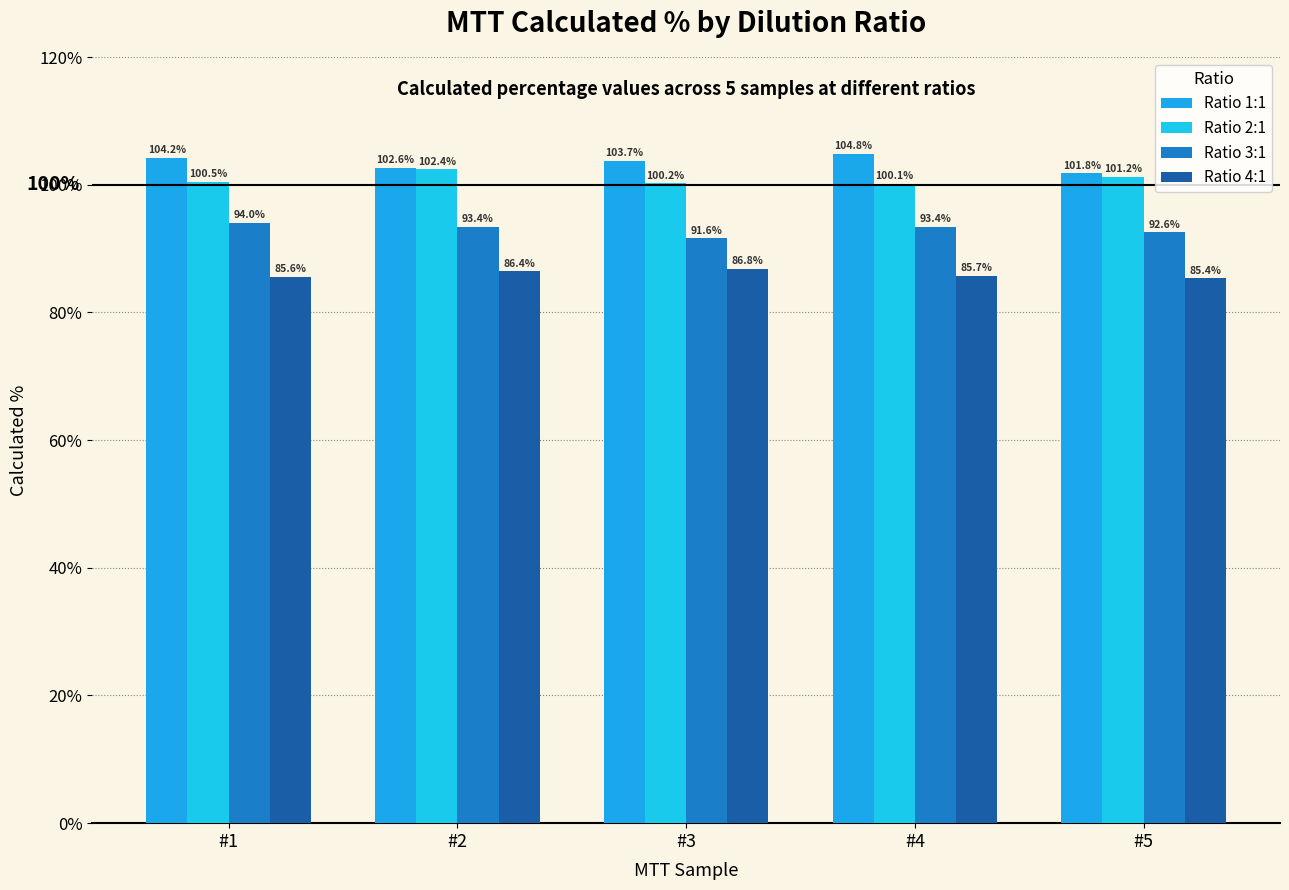

What is the difference between the highest and lowest values at #3?

16.9